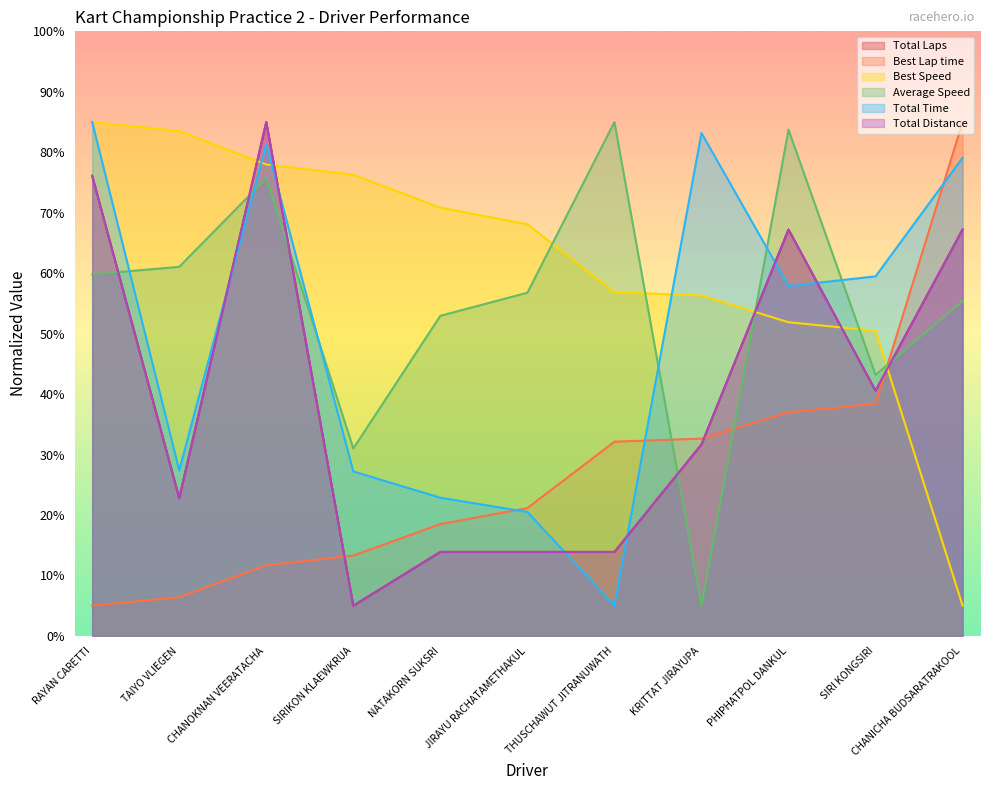

Which label corresponds to the smallest value in the chart?

SIRIKON KLAEWKRUA